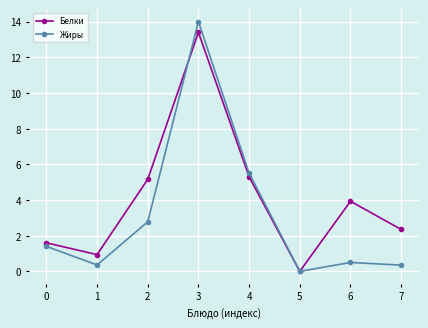

How many lines are shown in the chart?

2